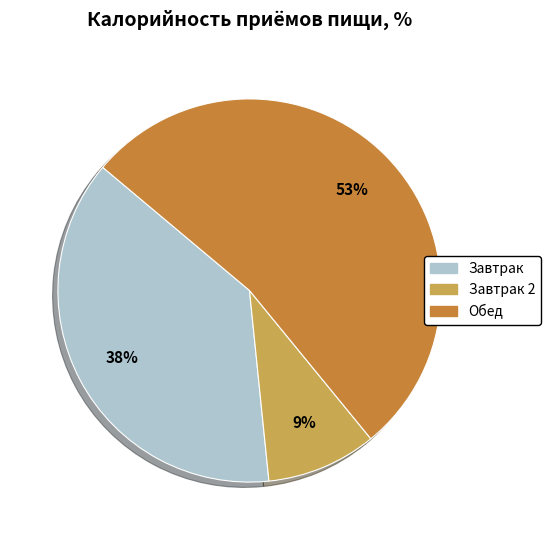

Between Завтрак and Обед, which is larger?

Обед